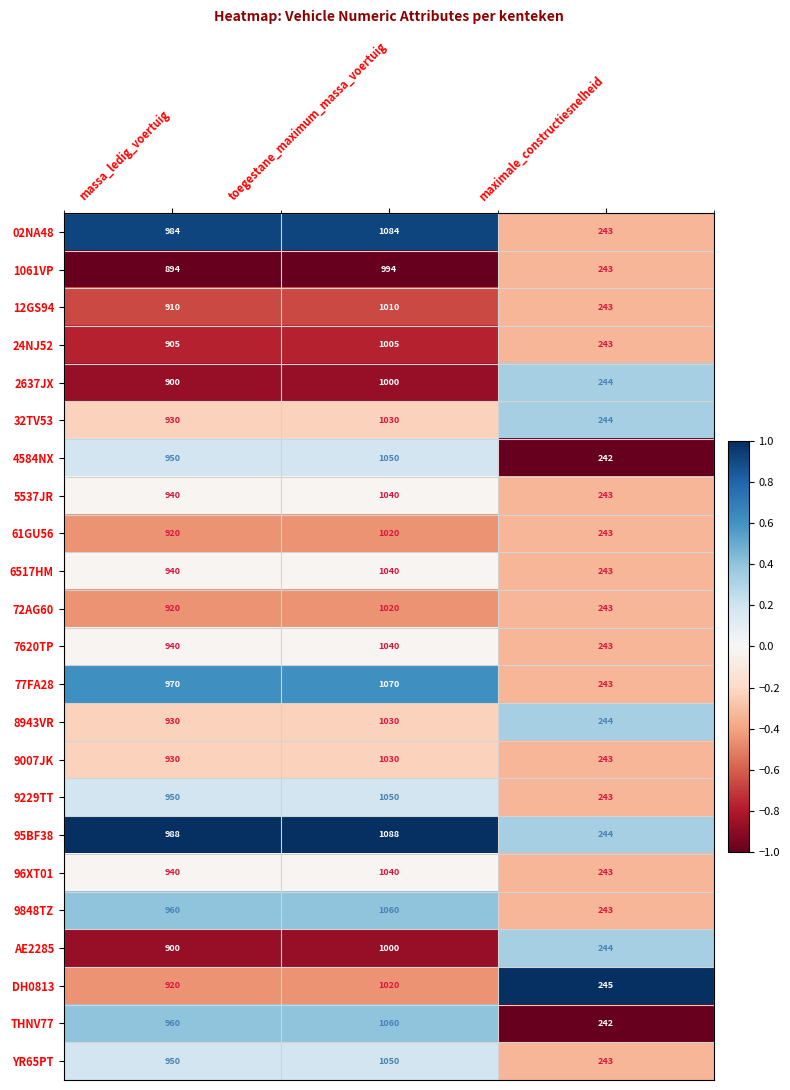

What is the approximate value of 95BF38 at massa_ledig_voertuig, to the nearest 50?

1000